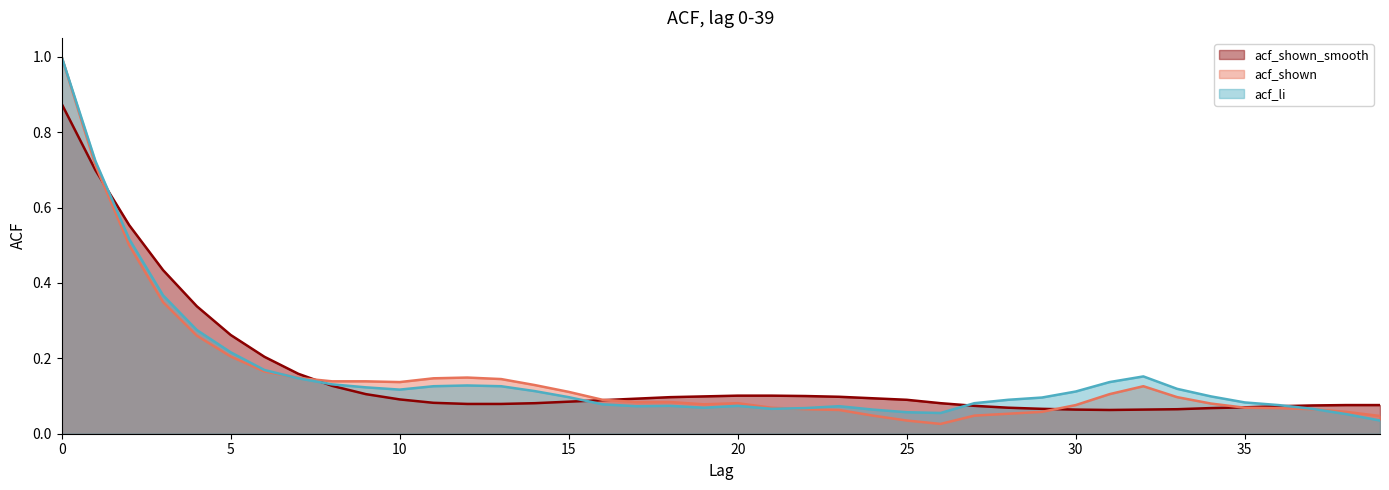

The value of acf_shown_smooth at 21 is 0.1. True or false?

True